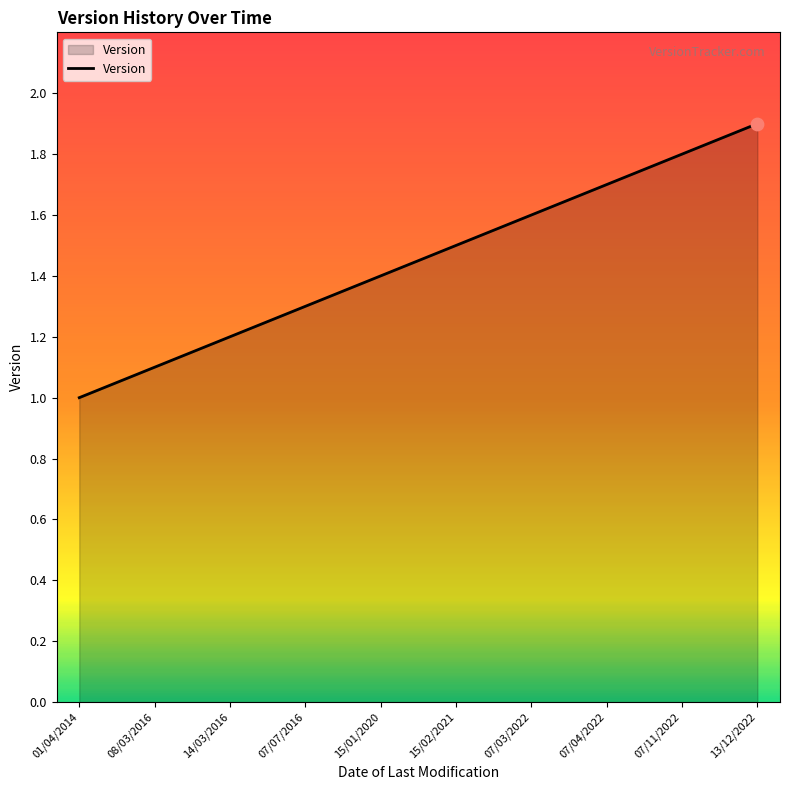

Approximately how many times larger is the value at 01/04/2014 compared to 08/03/2016?

0.9